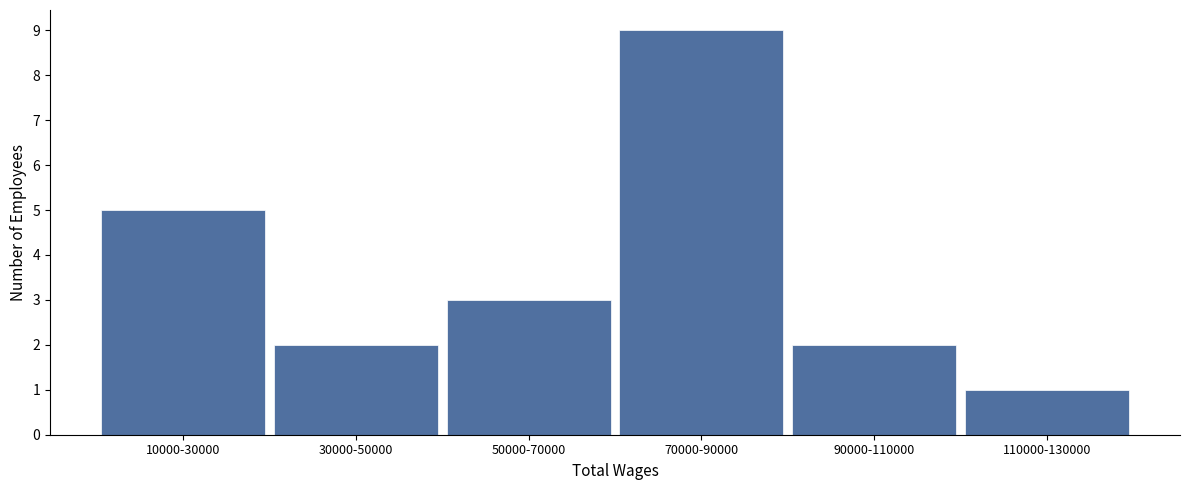

Reading right to left, transcribe all the data shown in this chart.

110000-130000=1	90000-110000=2	70000-90000=9	50000-70000=3	30000-50000=2	10000-30000=5